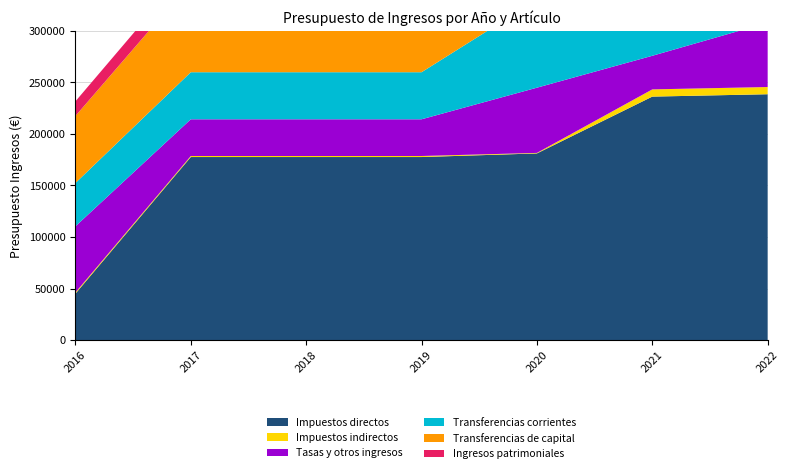

Reading left to right, what are all the values shown in this chart?

Impuestos directos: 45000.0	177500.0	177500.0	177500.0	181000.0	236100.0	238400.0
Impuestos indirectos: 1200.0	1000.0	1000.0	1000.0	500.0	7000.0	7000.0
Tasas y otros ingresos: 64100.0	35600.0	35600.0	35600.0	63250.0	32580.0	62400.0
Transferencias corrientes: 42000.0	45650.0	45650.0	45650.0	85213.2	58000.0	0.0
Transferencias de capital: 65000.0	87071.4	87071.4	87071.4	50273.8	77622.8	0.0
Ingresos patrimoniales: 14200.0	16100.0	16100.0	16100.0	16225.0	17425.0	20353.4